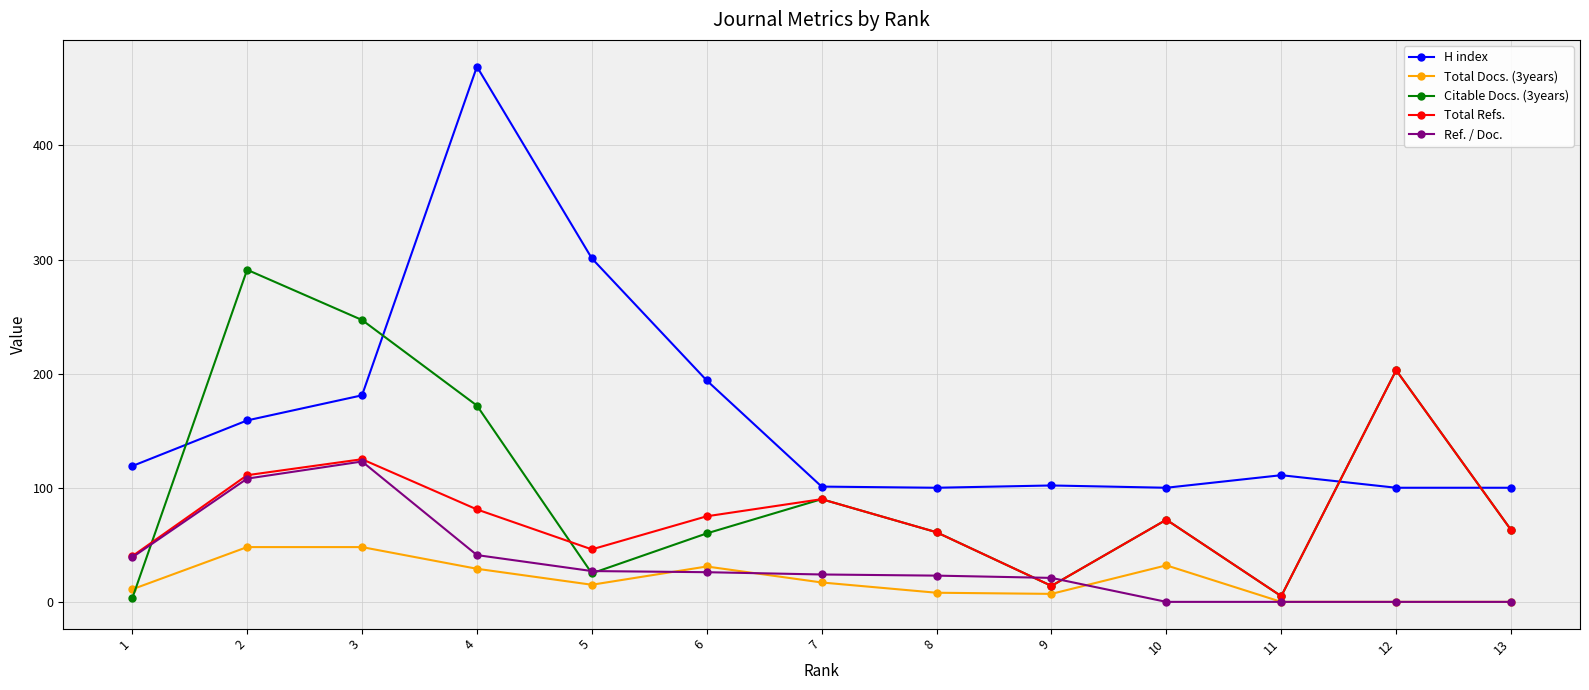

Which series changed the most between 2 and 3?

Citable Docs. (3years)